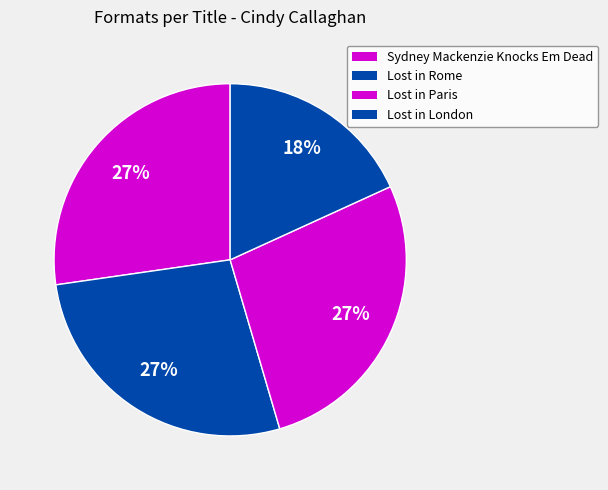

How many slices are in this pie chart?

4